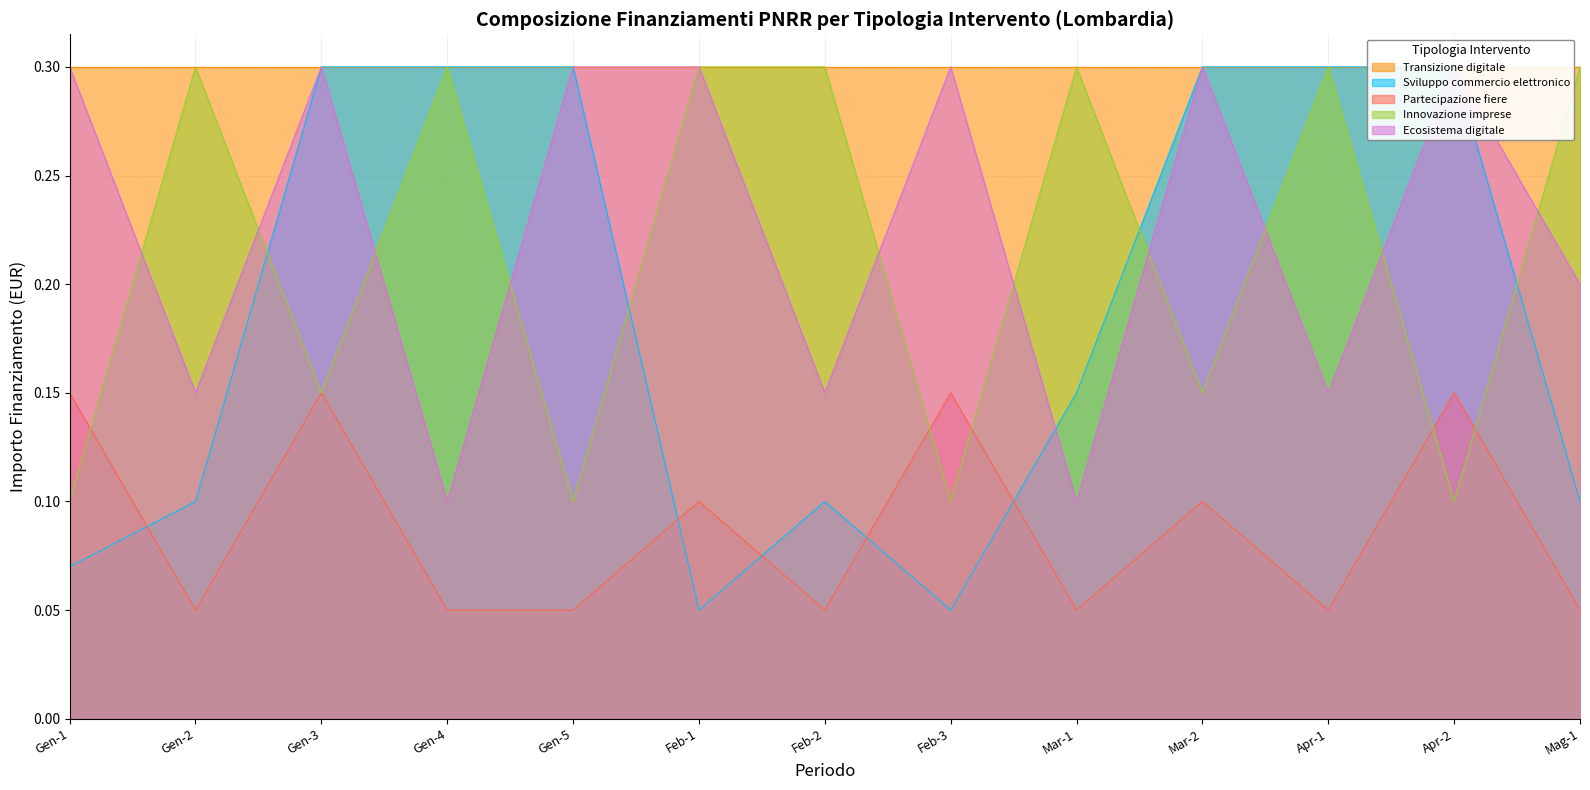

The value of Partecipazione fiere at Gen-3 is 0.3. True or false?

False